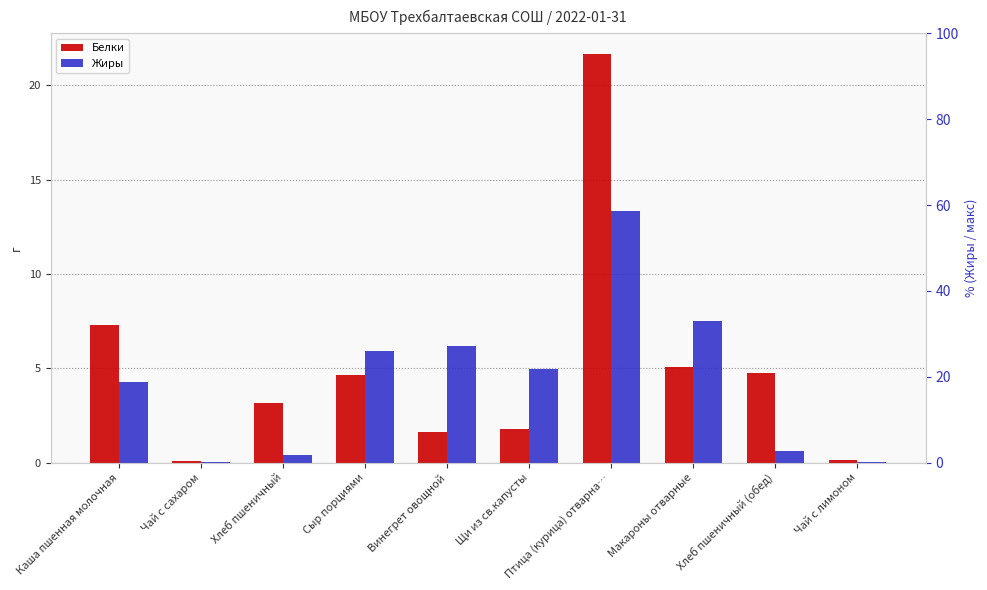

True or false: Белки has a value of 1.8 at Щи из св.капусты.

True